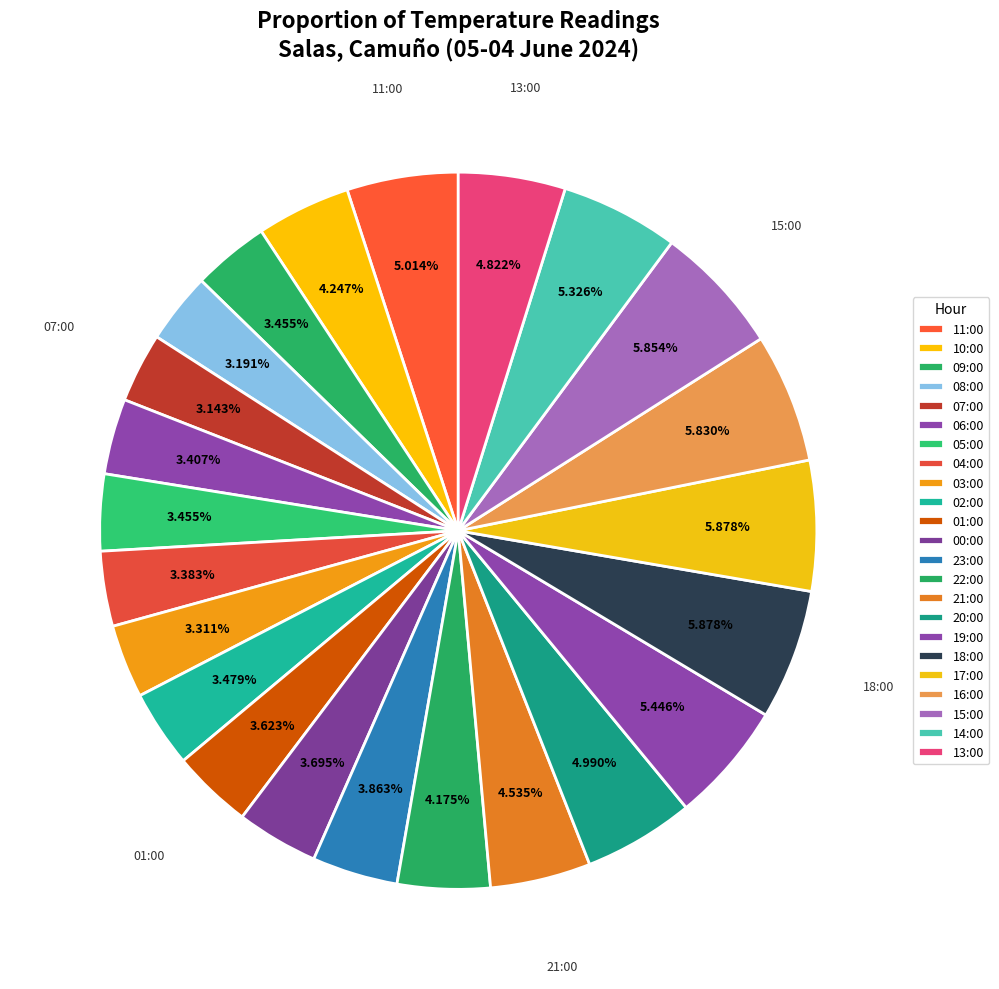

To the nearest percent, what portion does 18:00 represent?

6%